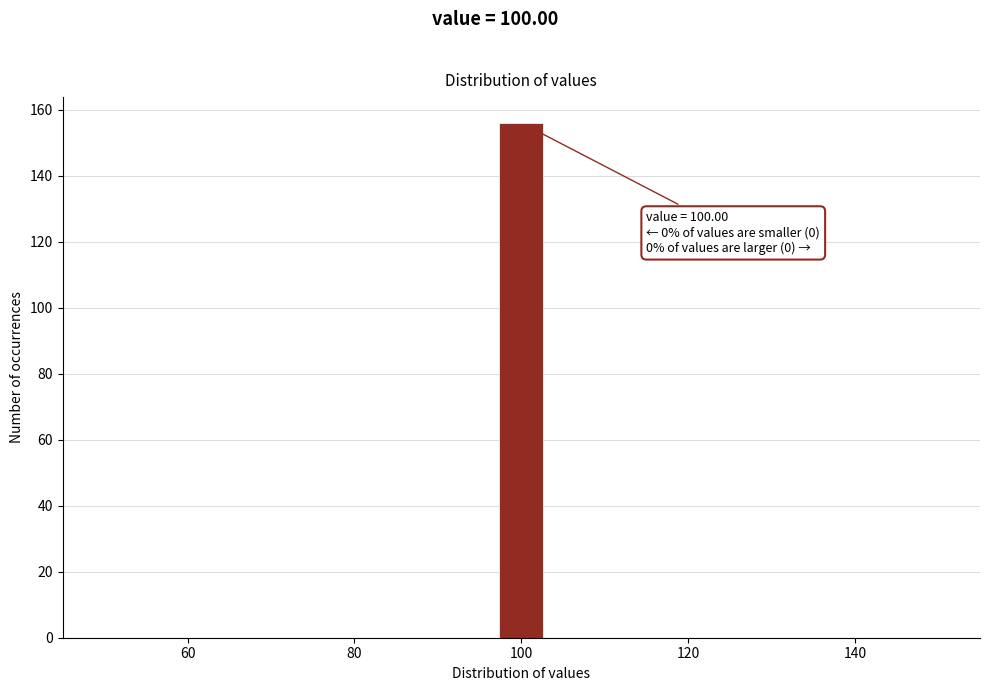

Around what value on the x-axis is the tallest bar? Give the approximate position of its centre, as read against the axis.

100